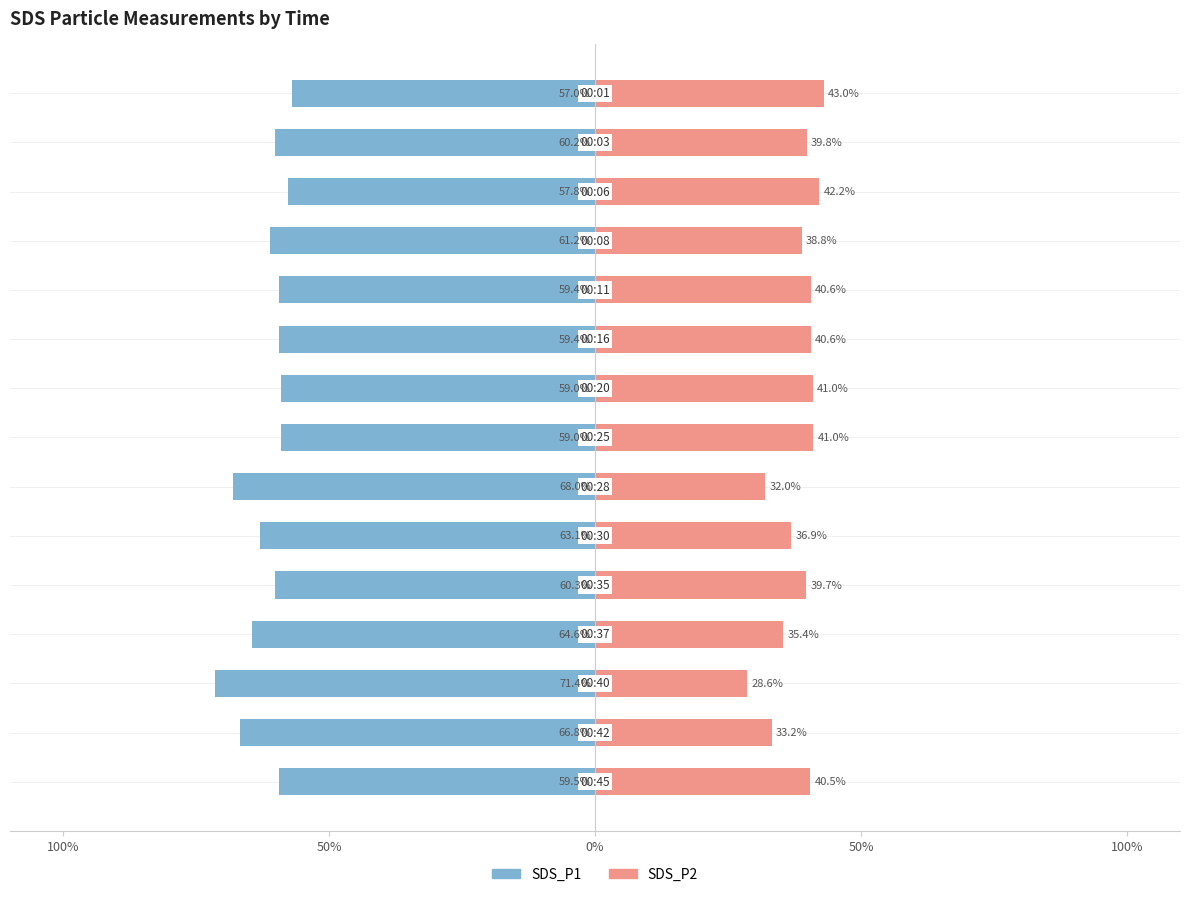

What is the sum of all SDS_P2 values?

573.4